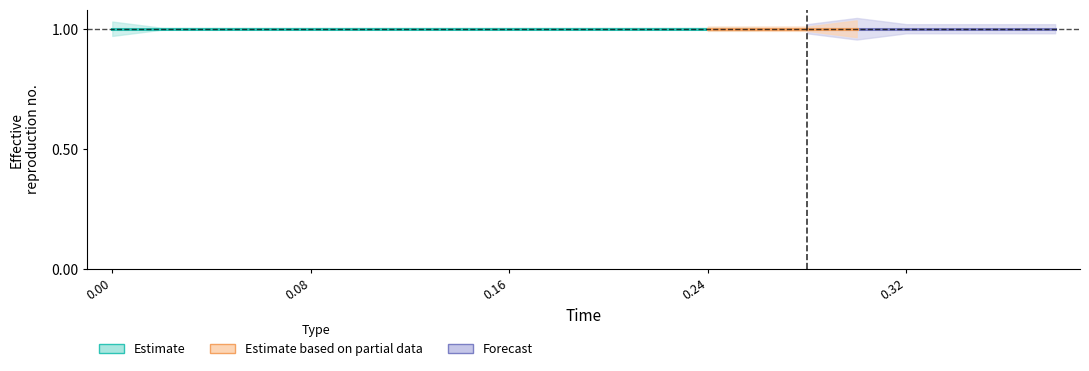

How many lines are shown in the chart?

5